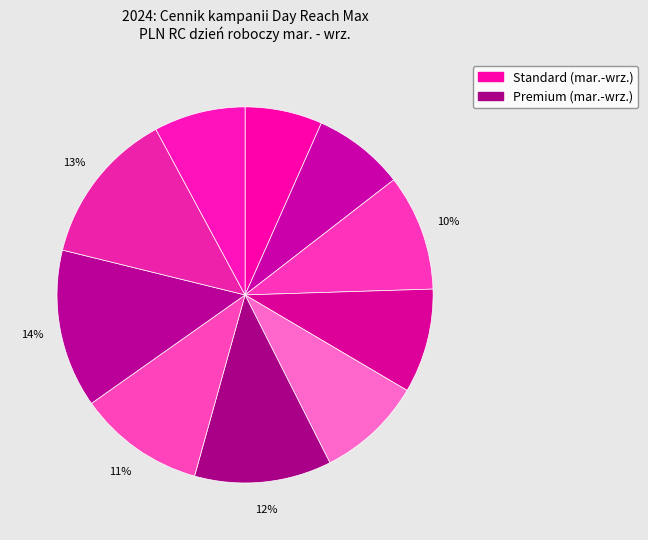

How many segments does this pie chart have?

10